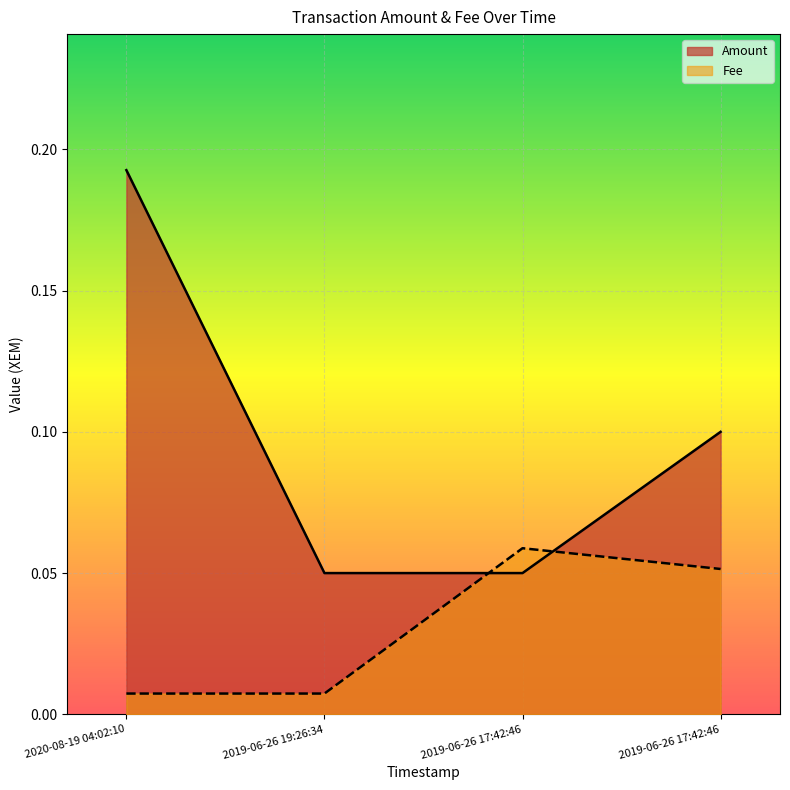

The value of Fee at 2019-06-26 19:26:34 is 0.0. True or false?

True